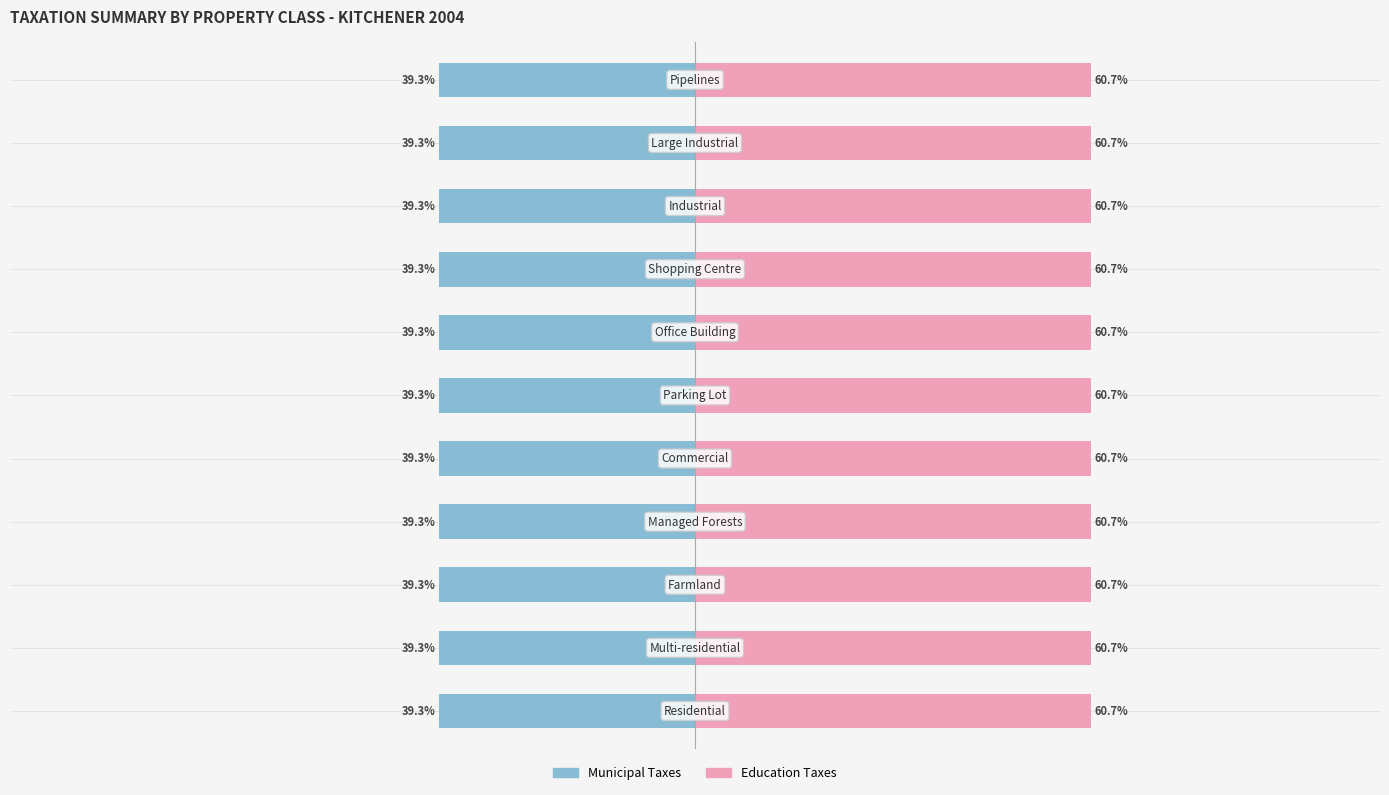

How many distinct data groups are displayed?

2